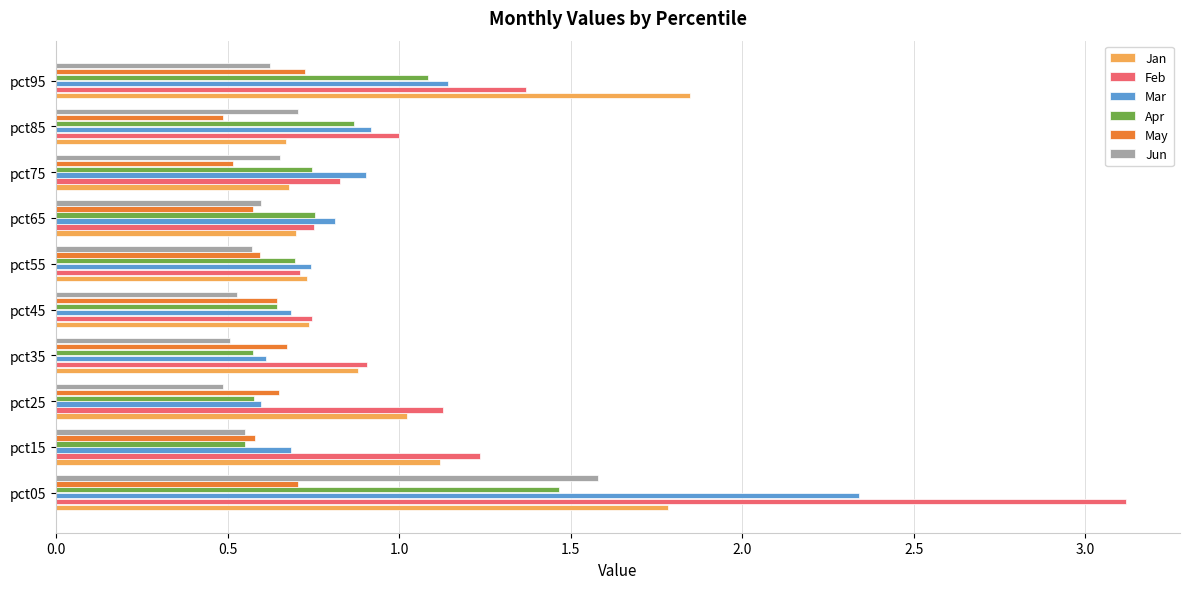

What is the sum of the May values at pct05 and pct15?

1.3